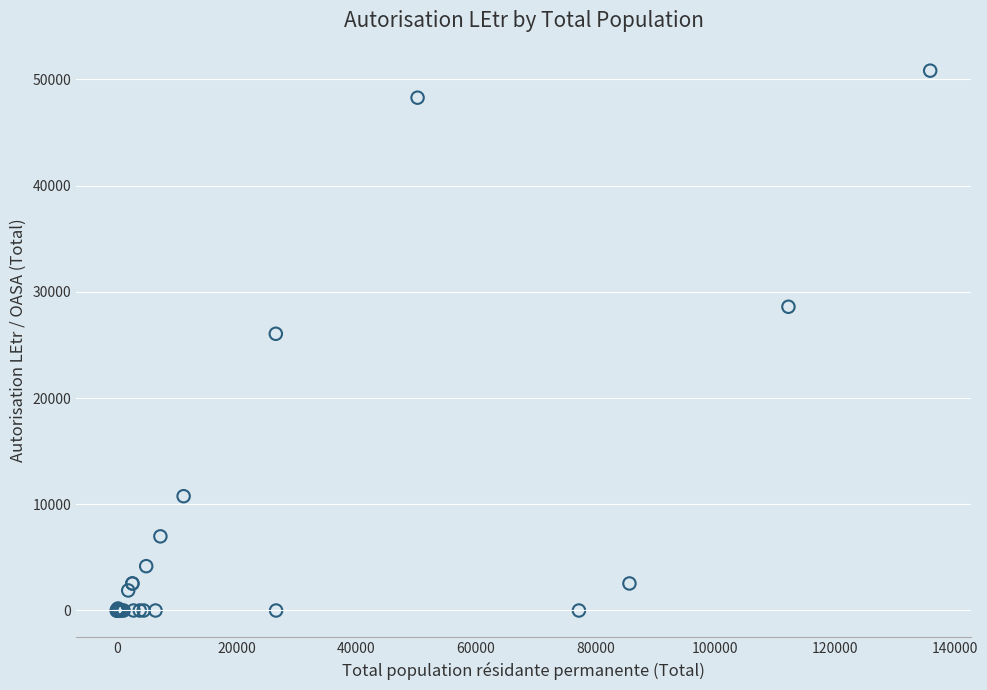

What Y value in the scatter plot is closest to 25406?

26045